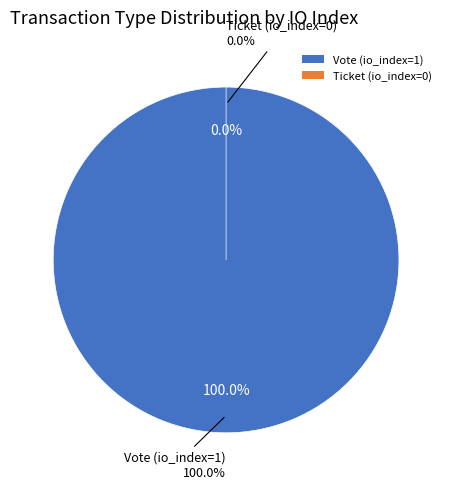

Which slice is the smallest?

Ticket (io_index=0)